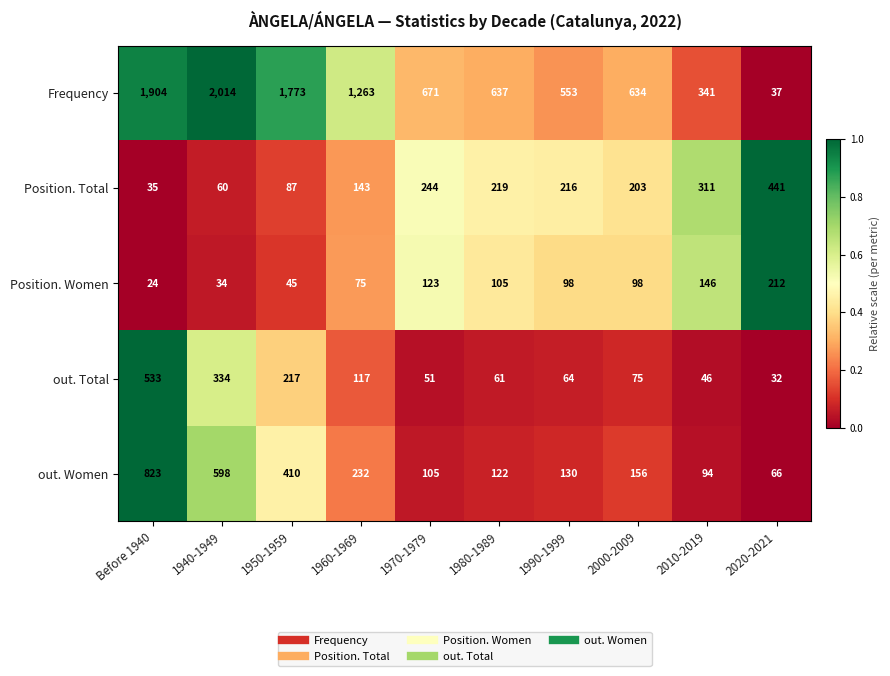

True or false: out. Total has a value of 533 at Before 1940.

True